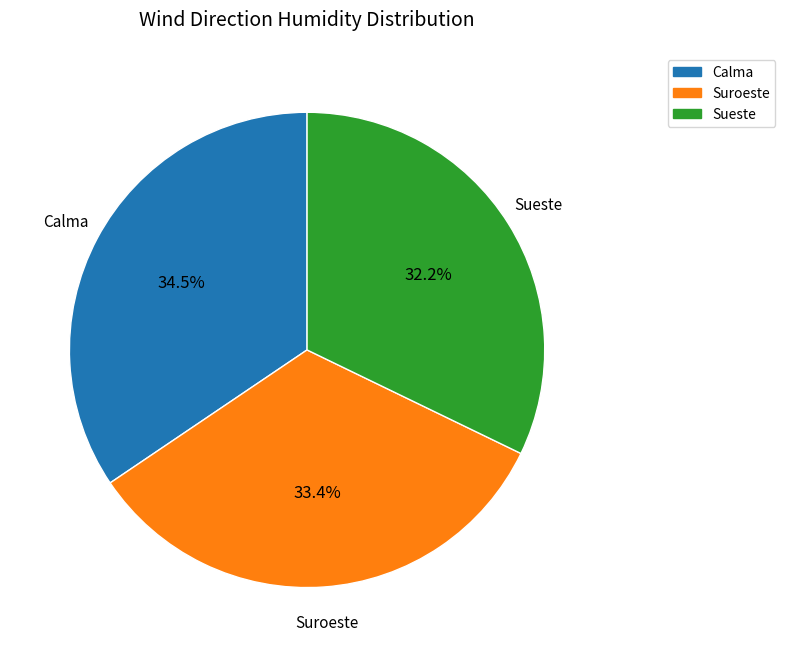

Does any single category account for the majority?

No